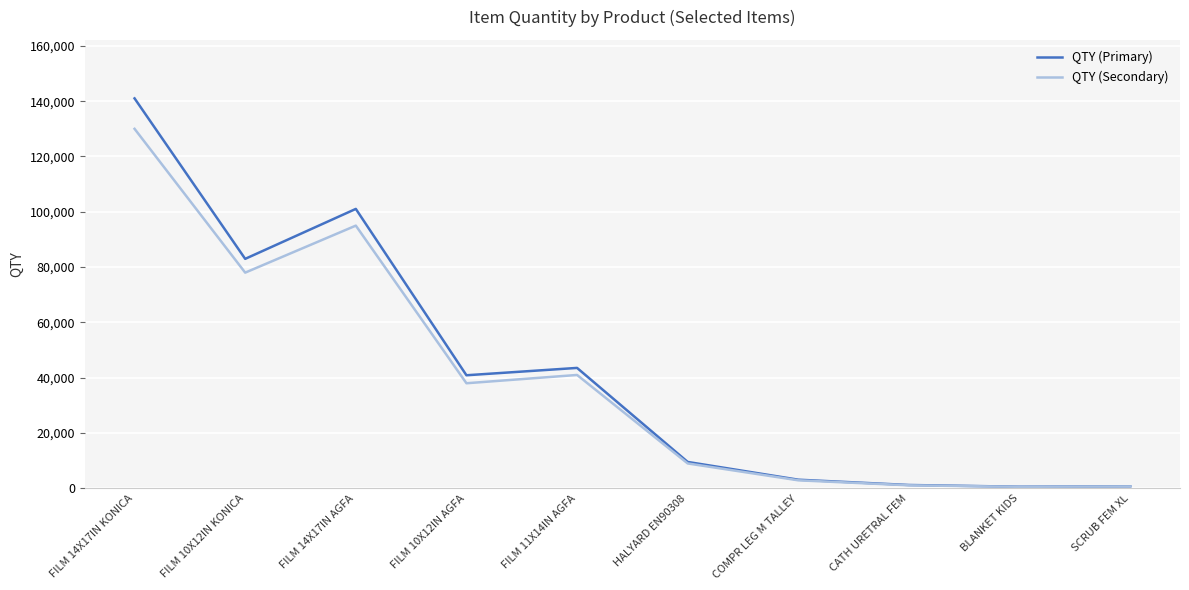

Rank the series by their average value, from highest to lowest.

QTY (Primary), QTY (Secondary)